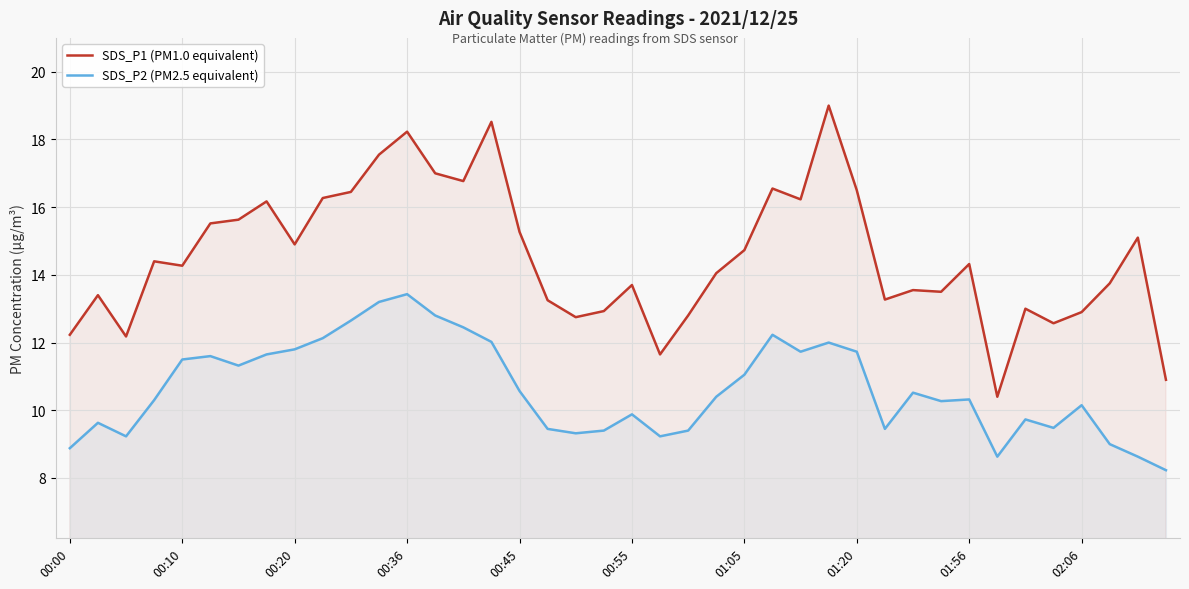

Rank the series at 35 from highest to lowest value.

SDS_P1 (PM1.0 equivalent), SDS_P2 (PM2.5 equivalent)